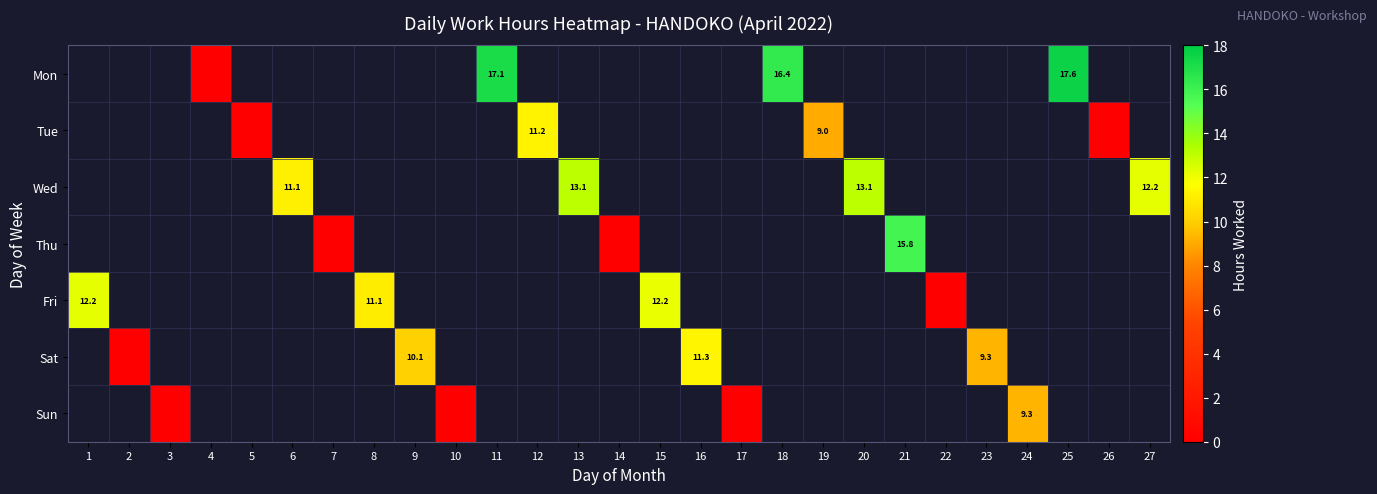

The Tue series shows 4.1 at 19. True or false?

False